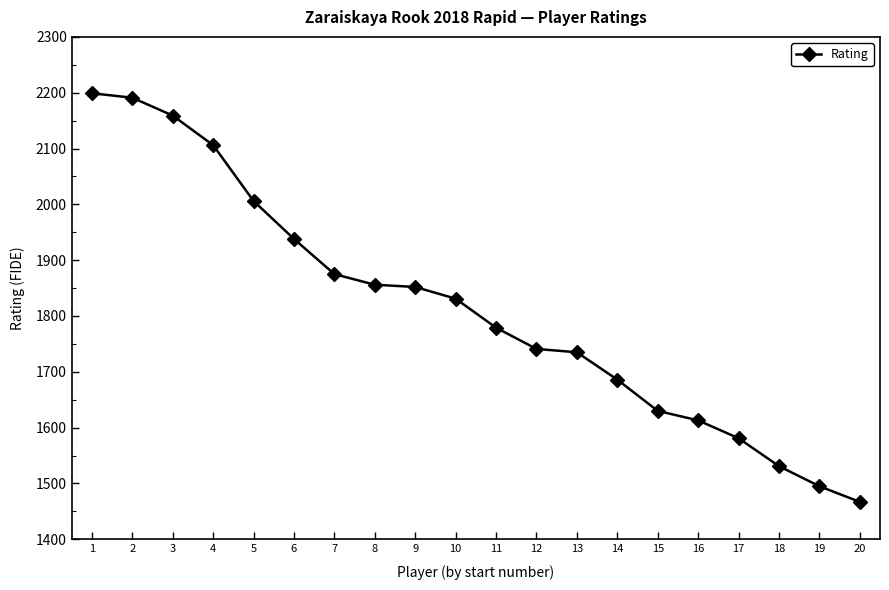

Which label corresponds to the largest value in the chart?

1